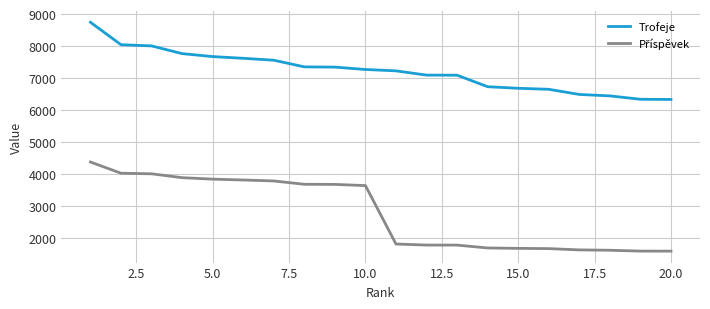

What is the minimum value shown in the chart?

1582